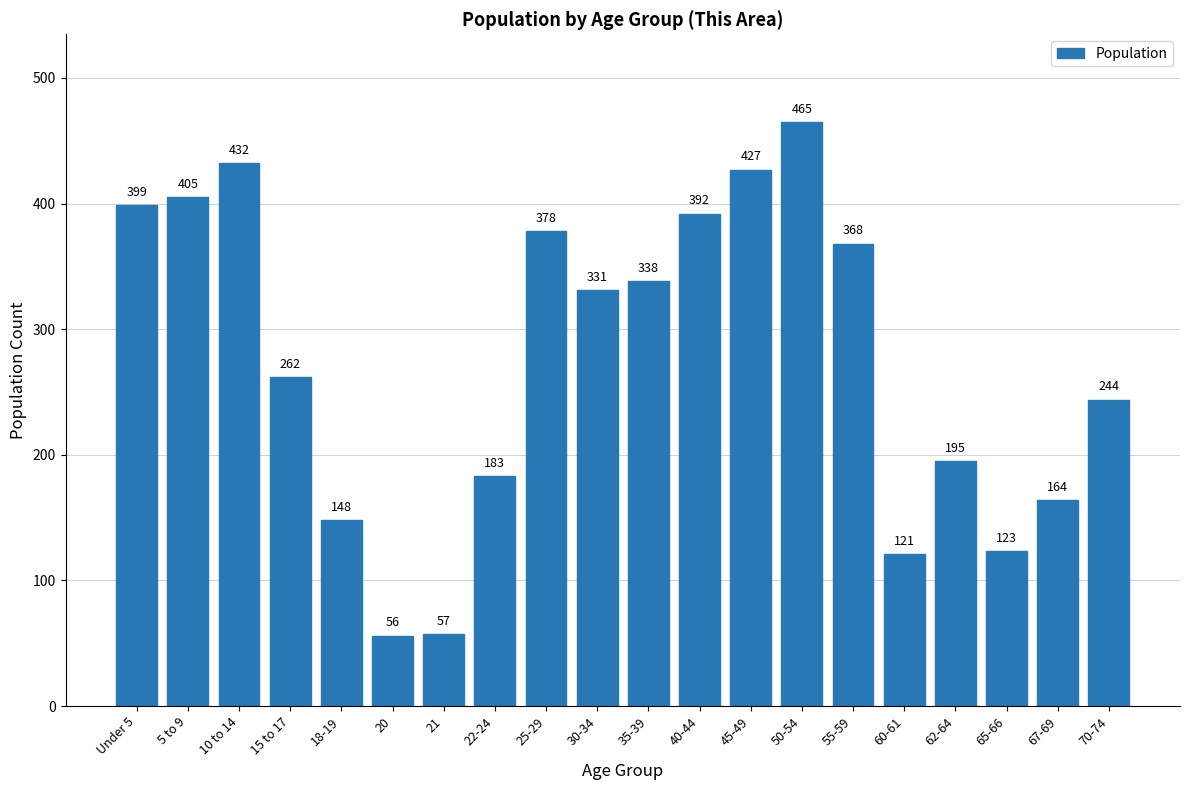

Reading left to right, transcribe all the data shown in this chart.

399	405	432	262	148	56	57	183	378	331	338	392	427	465	368	121	195	123	164	244